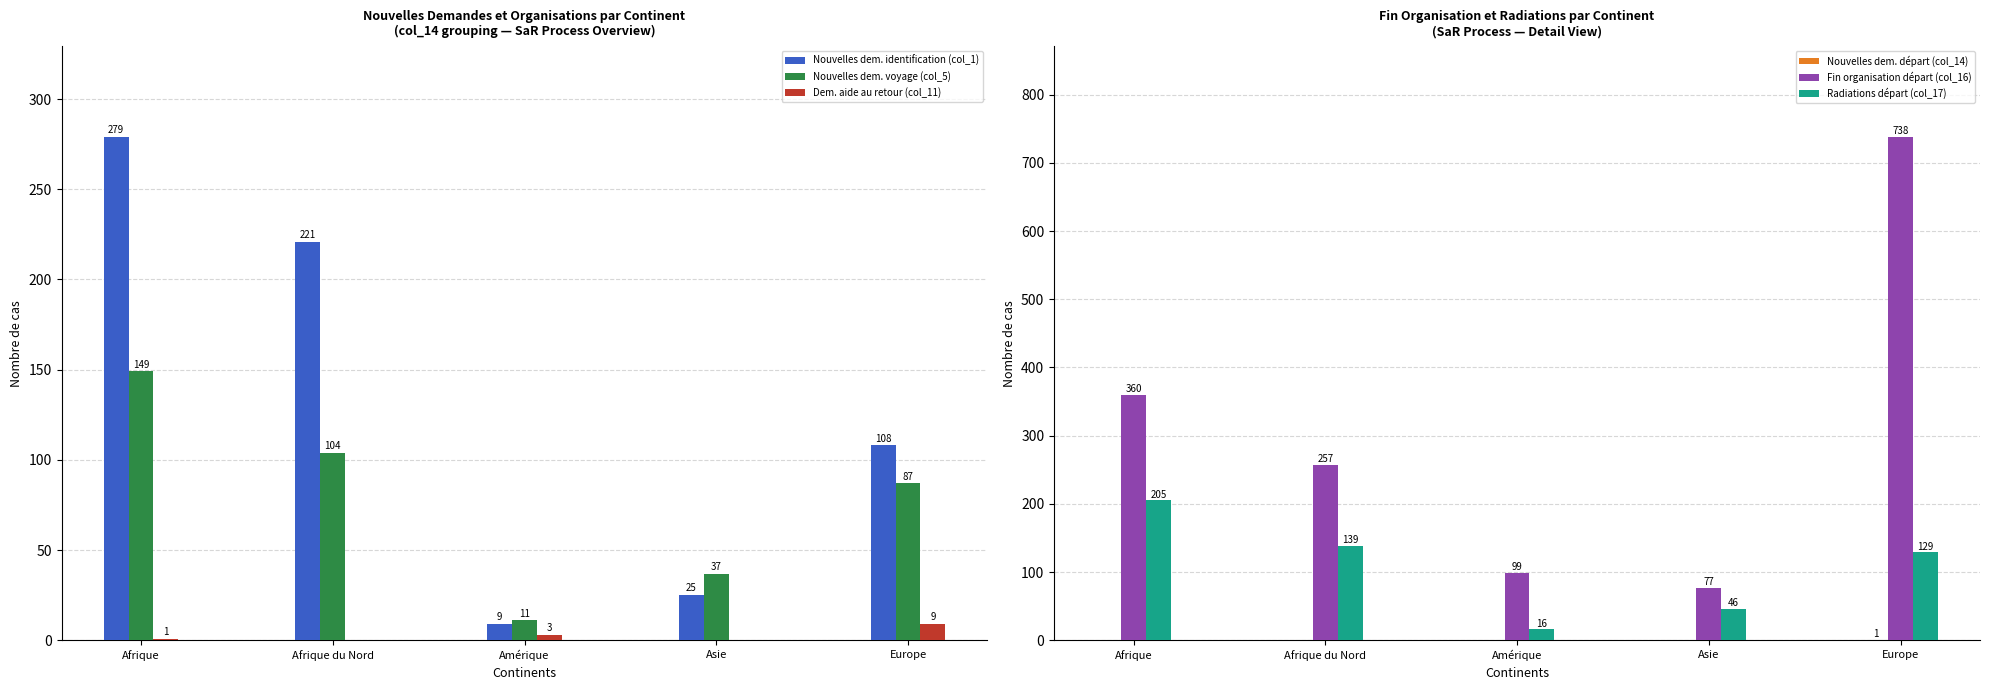

What is the label of the 2nd bar from the right?

Asie